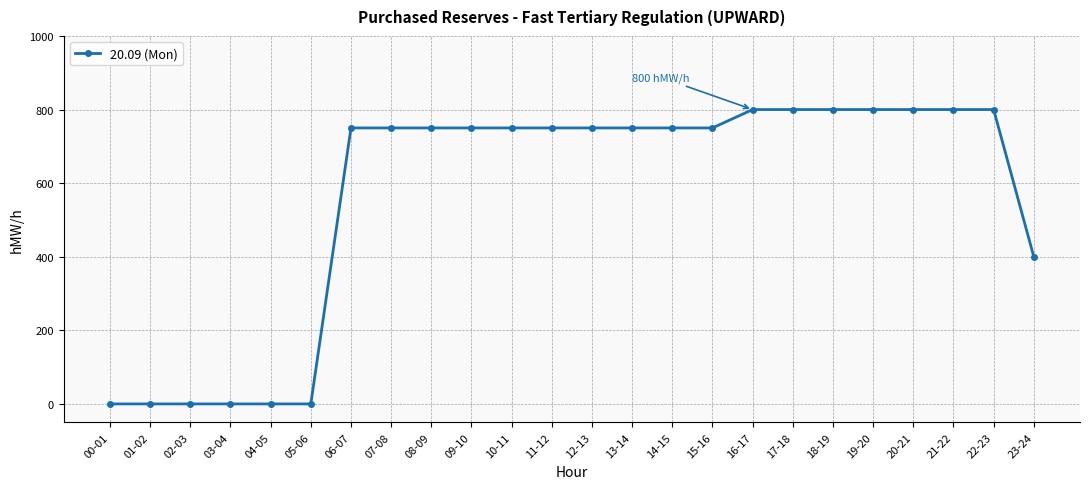

What is the label of the 9th point from the right?

15-16